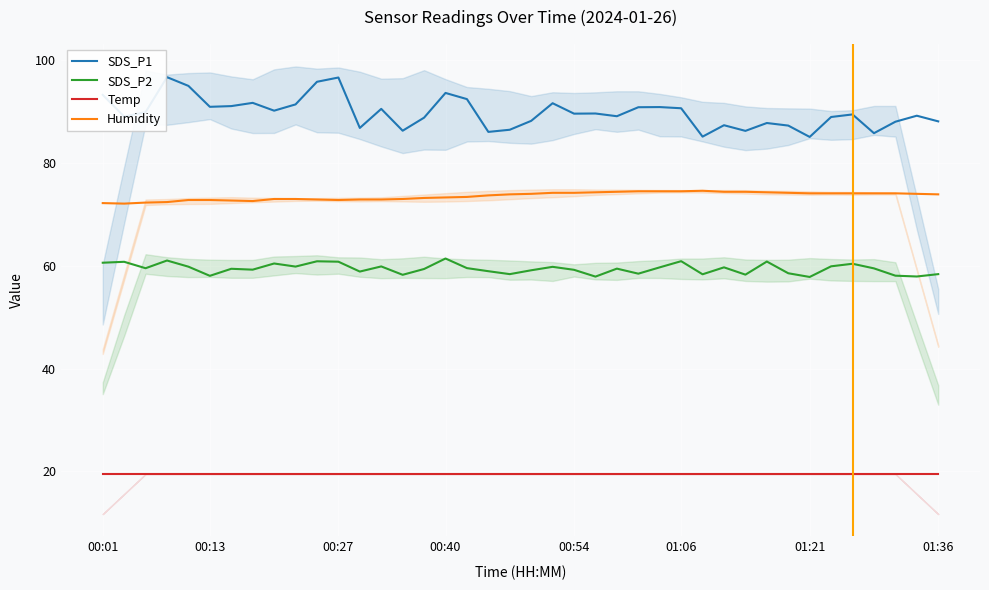

True or false: Temp and SDS_P1 cross at least once.

False